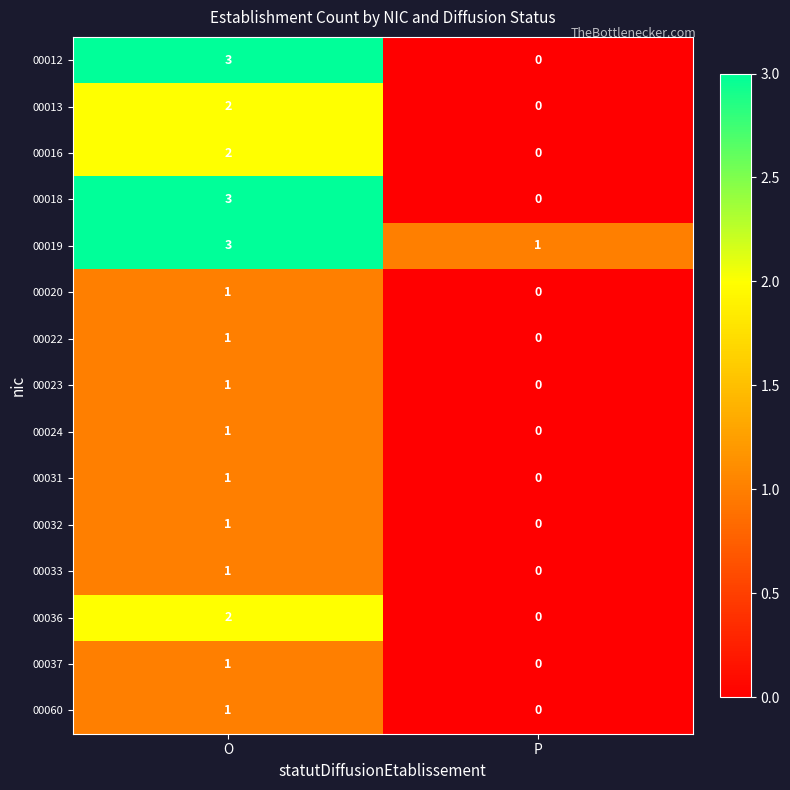

Count the number of data series in this chart.

15